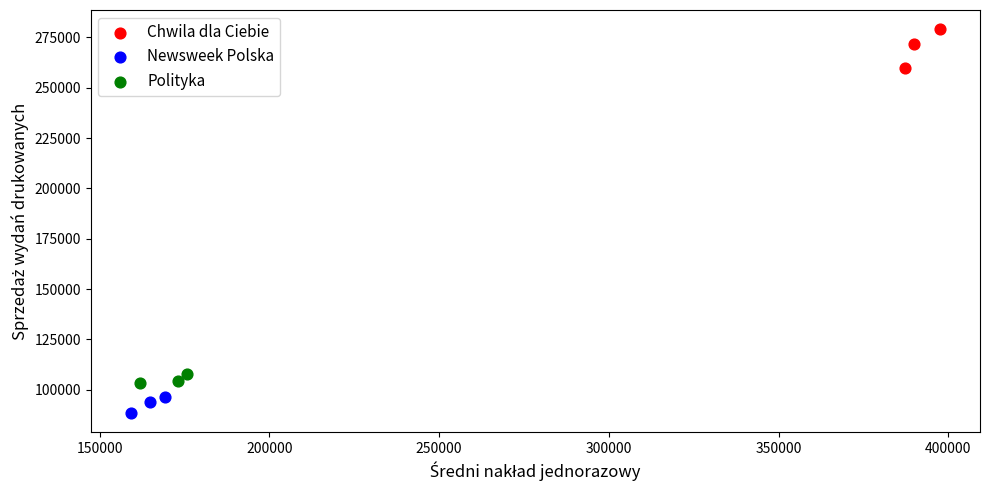

Which series contains the highest Y value?

Chwila dla Ciebie